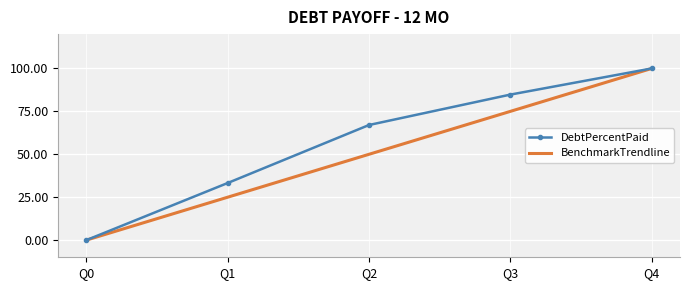

What is the difference between the BenchmarkTrendline values at Q4 and Q1?

75.0